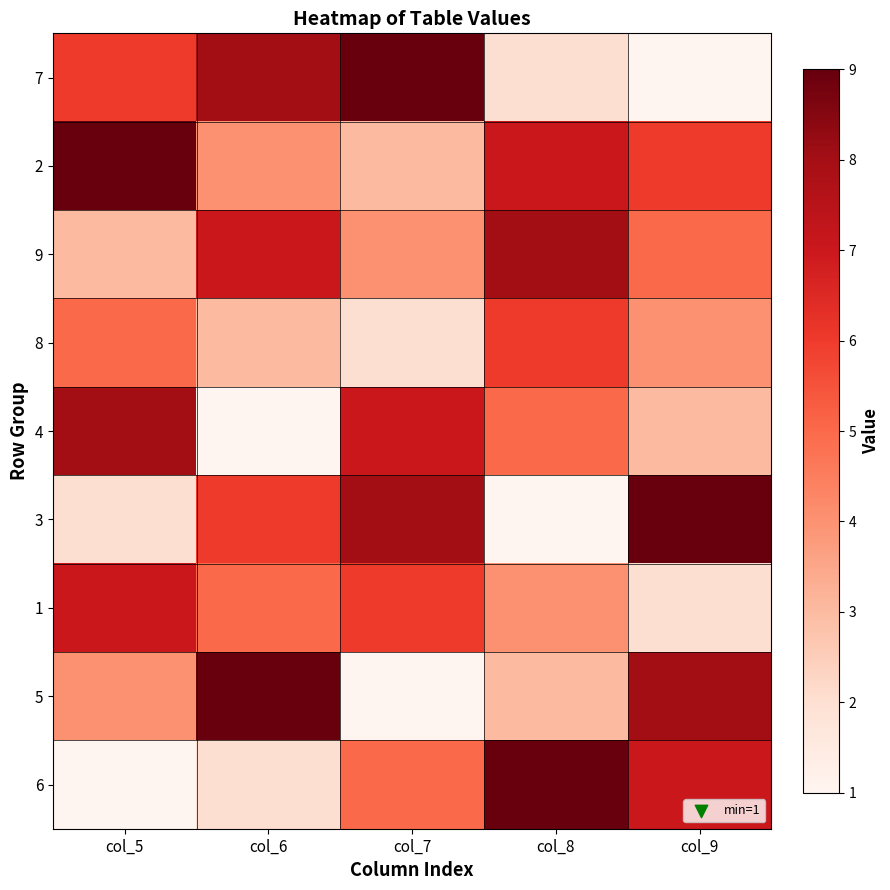

Which has a higher value, col_6 or col_7?

col_7